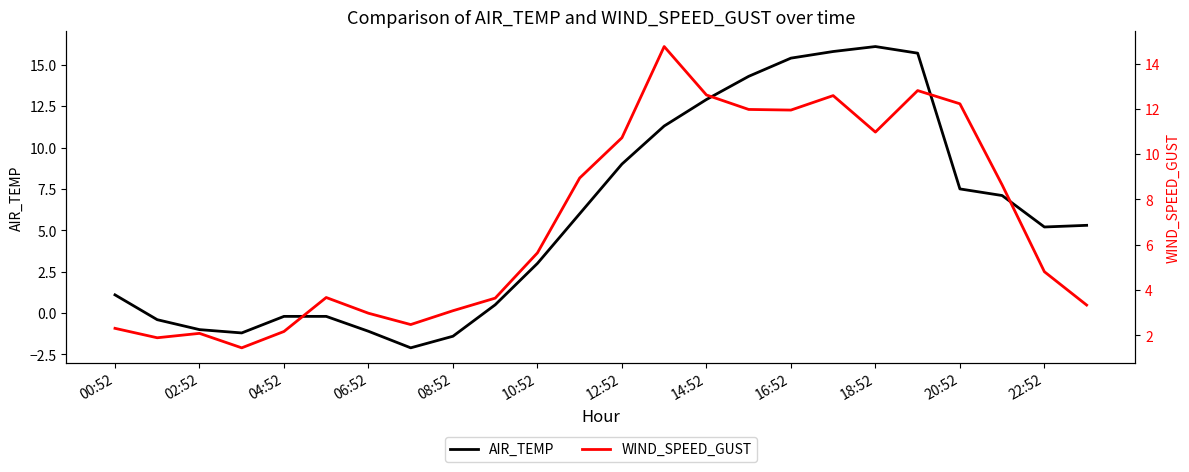

Reading left to right, transcribe all the data shown in this chart.

AIR_TEMP: 1.1	-0.4	-1.0	-1.2	-0.2	-0.2	-1.1	-2.1	-1.4	0.5	3.0	6.0	9.0	11.3	12.9	14.3	15.4	15.8	16.1	15.7	7.5	7.1	5.2	5.3
WIND_SPEED_GUST: 2.3	1.9	2.1	1.4	2.2	3.7	3.0	2.5	3.1	3.6	5.6	8.9	10.7	14.8	12.6	12.0	11.9	12.6	11.0	12.8	12.2	8.6	4.8	3.3